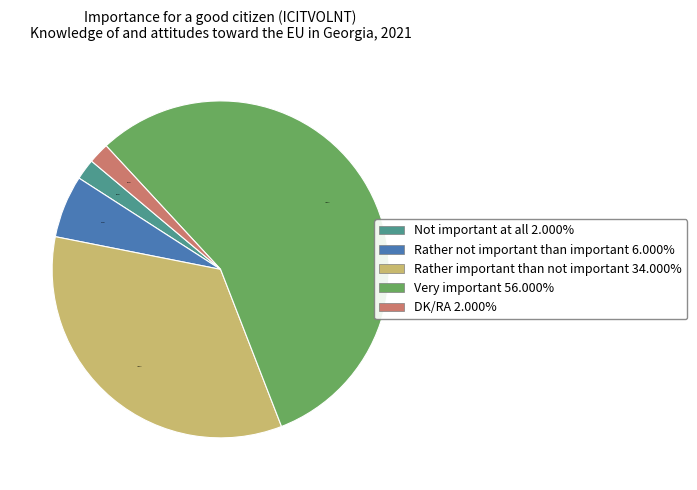

Between Not important at all and Rather important than not important, which is larger?

Rather important than not important